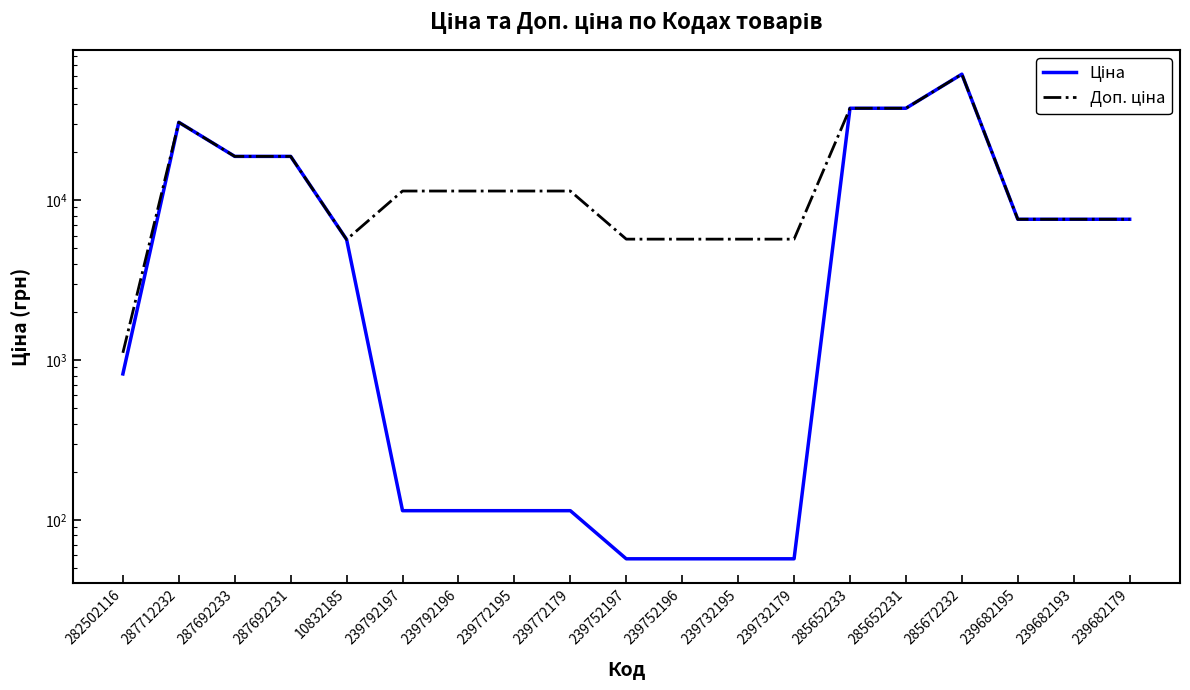

True or false: Доп. ціна and Ціна intersect in this chart.

False